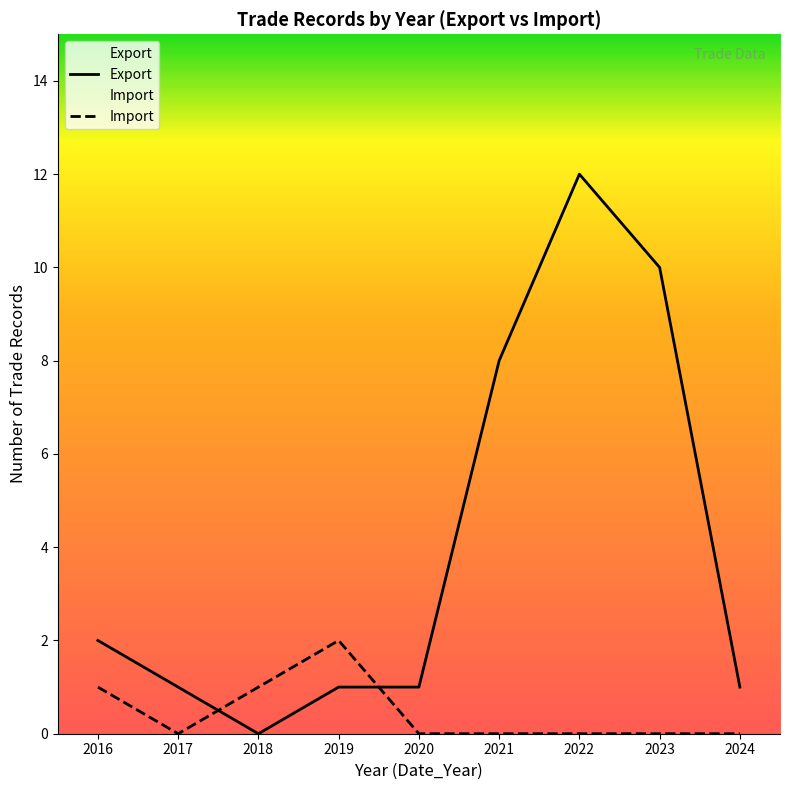

Which series has the widest spread of values?

Export